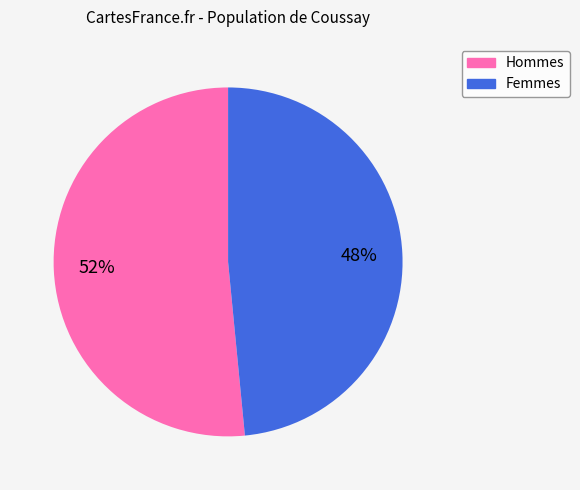

How many segments does this pie chart have?

2